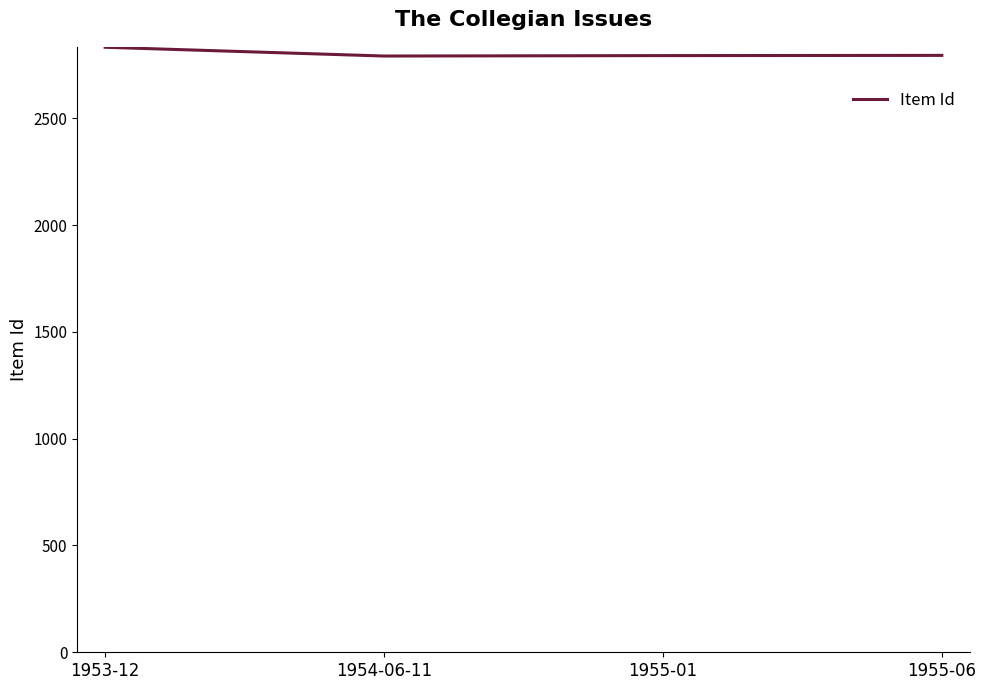

Which has a higher value, 1955-01 or 1953-12?

1953-12